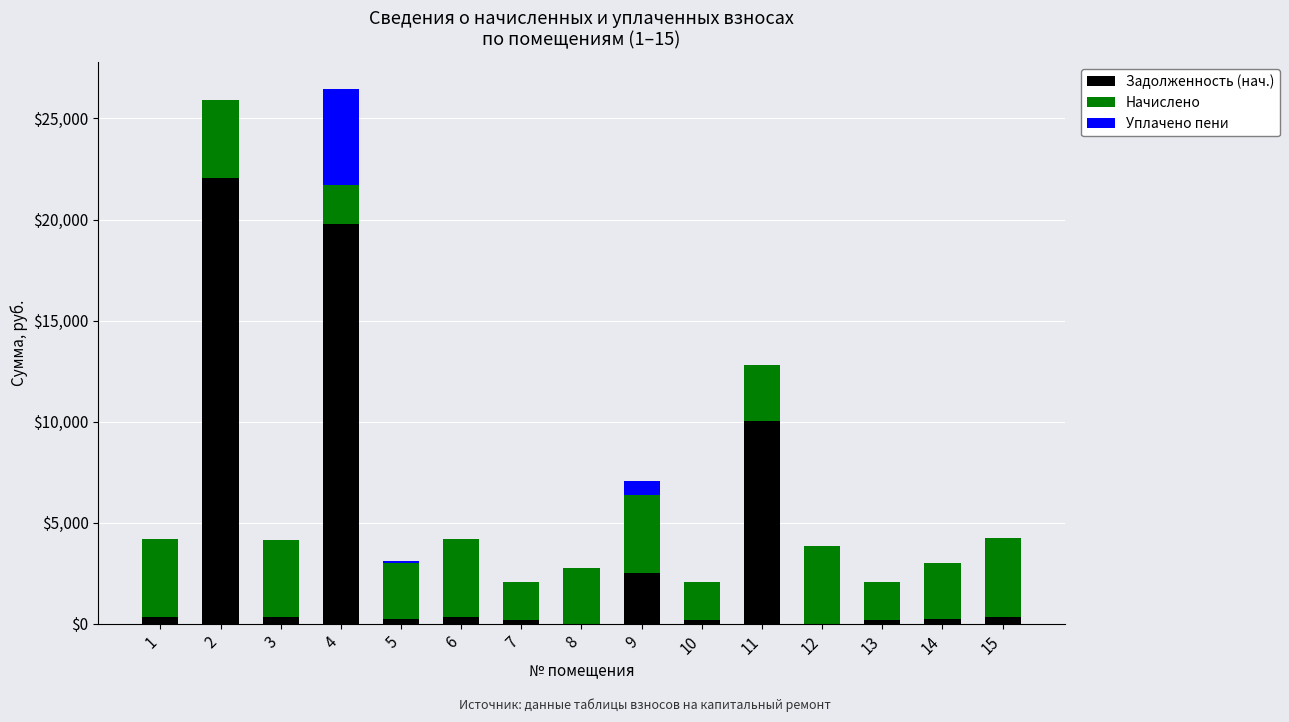

What is the sum of the Задолженность (нач.) values at 2 and 4?

41870.4